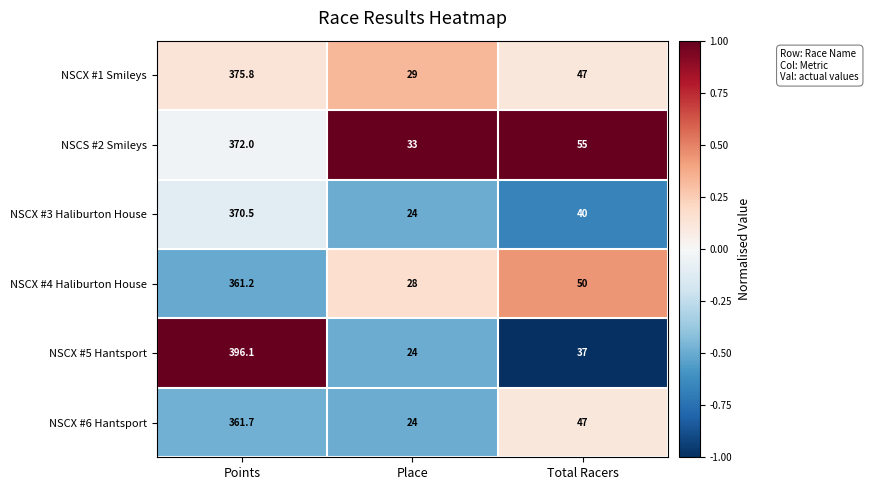

Which series has the largest total across all categories?

NSCS #2 Smileys